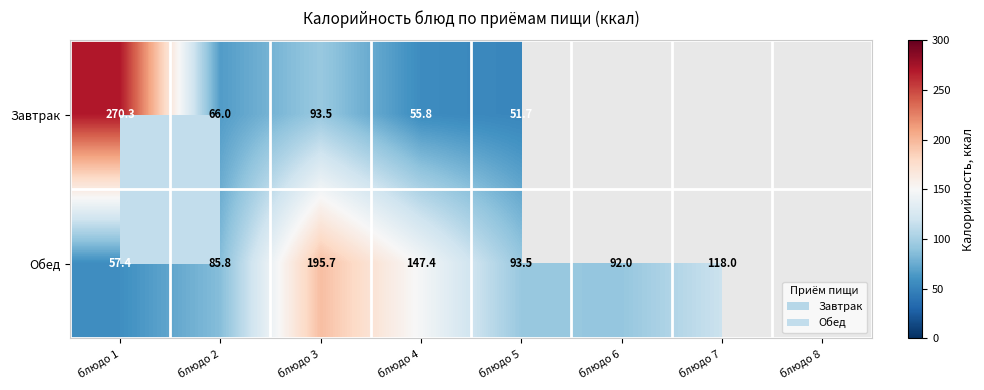

Where is Завтрак nearest to the value 161?

блюдо 3